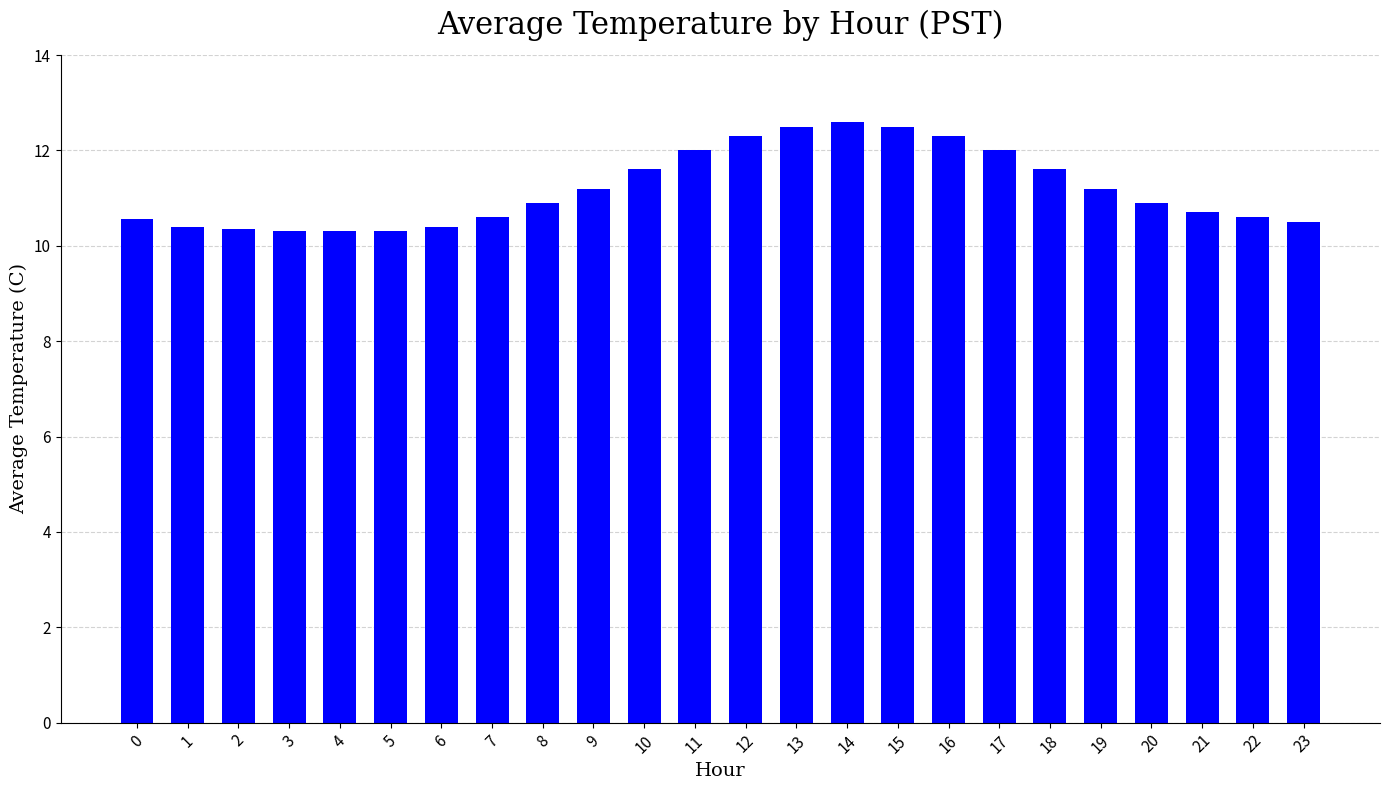

True or false: the data shows 17.8 at 9.

False